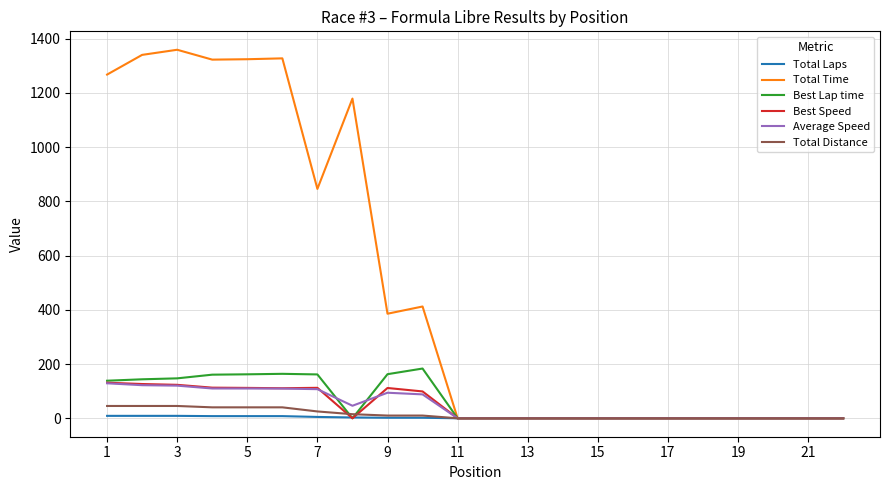

What is the difference between the maximum and second lowest values in the Total Laps series?

9.0